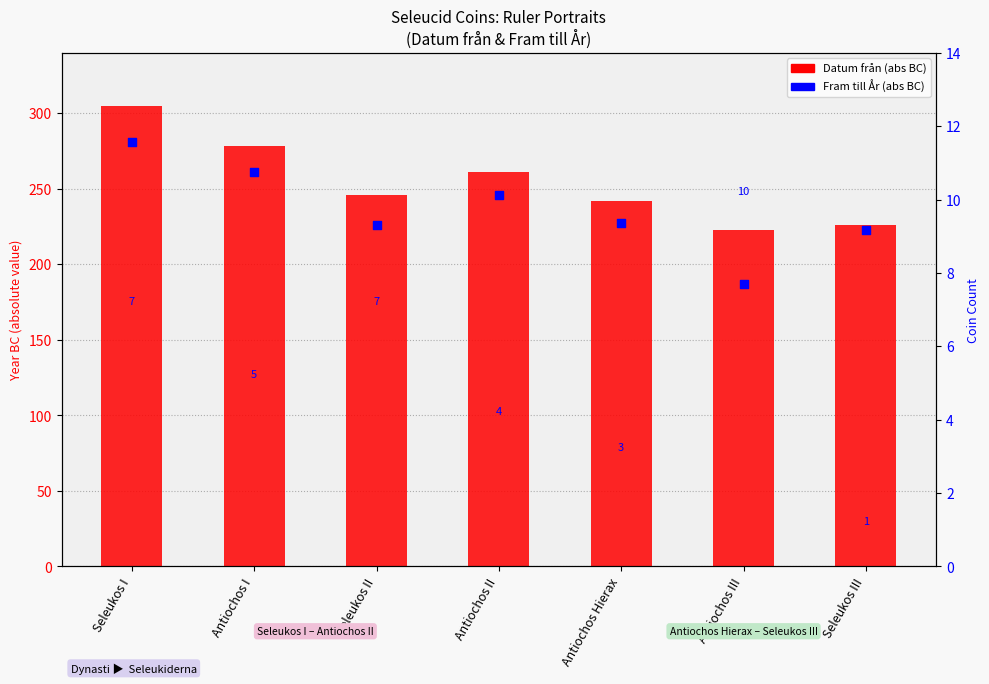

Which series has the largest total across all categories?

Datum från (abs)